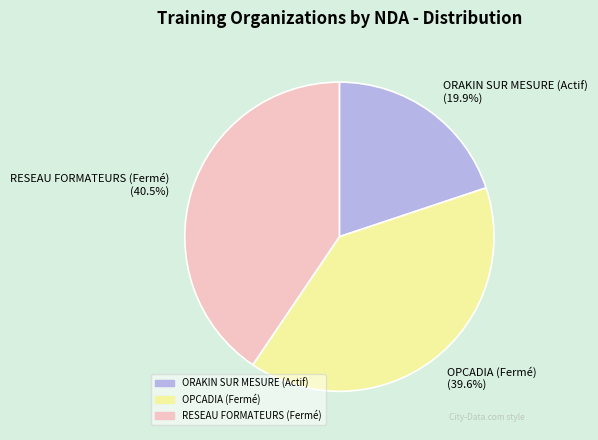

Rank the categories by value from lowest to highest.

ORAKIN SUR MESURE (Actif), OPCADIA (Fermé), RESEAU FORMATEURS (Fermé)